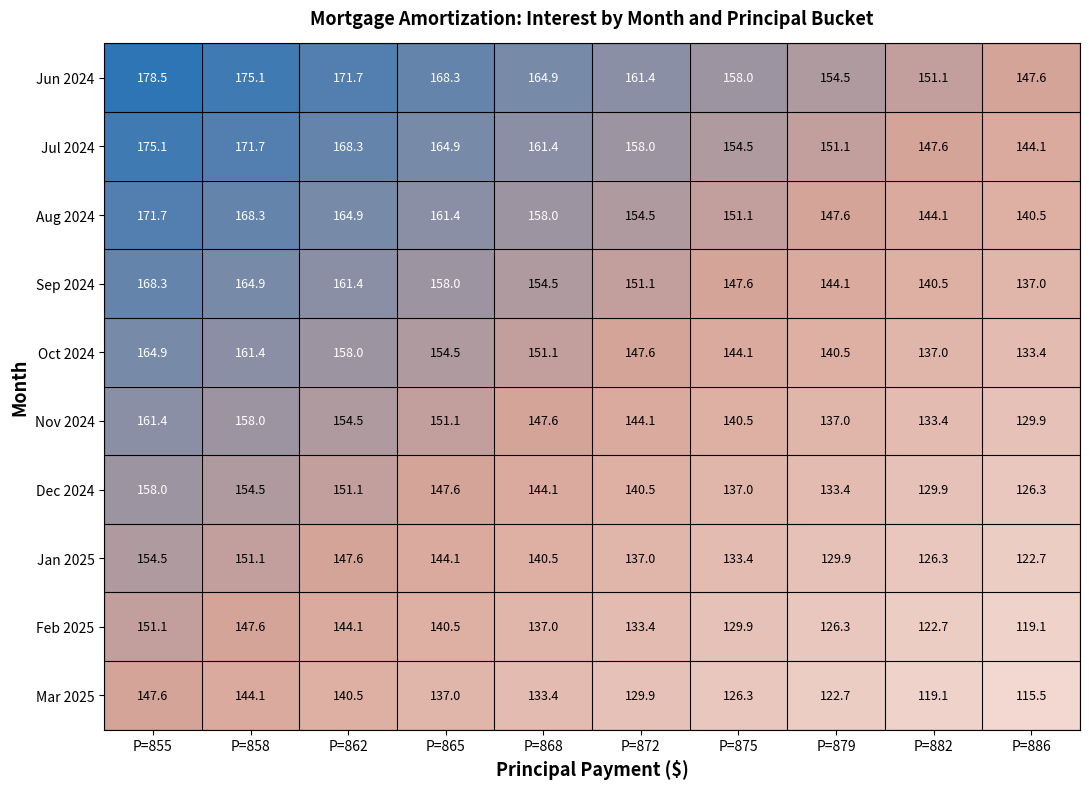

At how many categories does at least one series exceed 140?

10